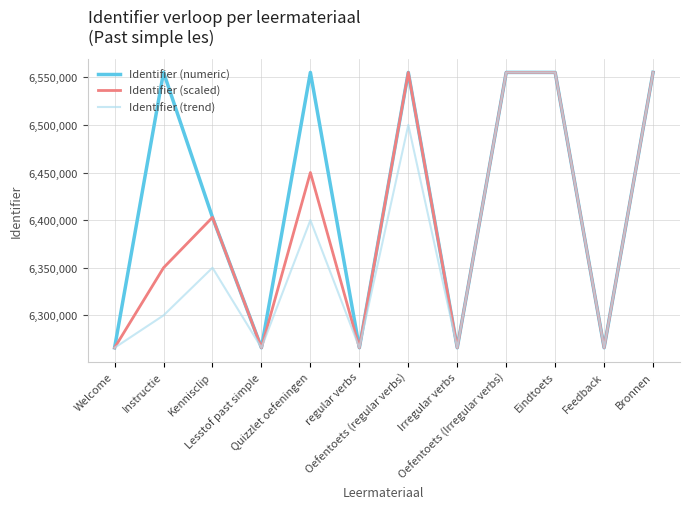

List the series in order of their overall mean, lowest first.

Identifier (trend), Identifier (scaled), Identifier (numeric)